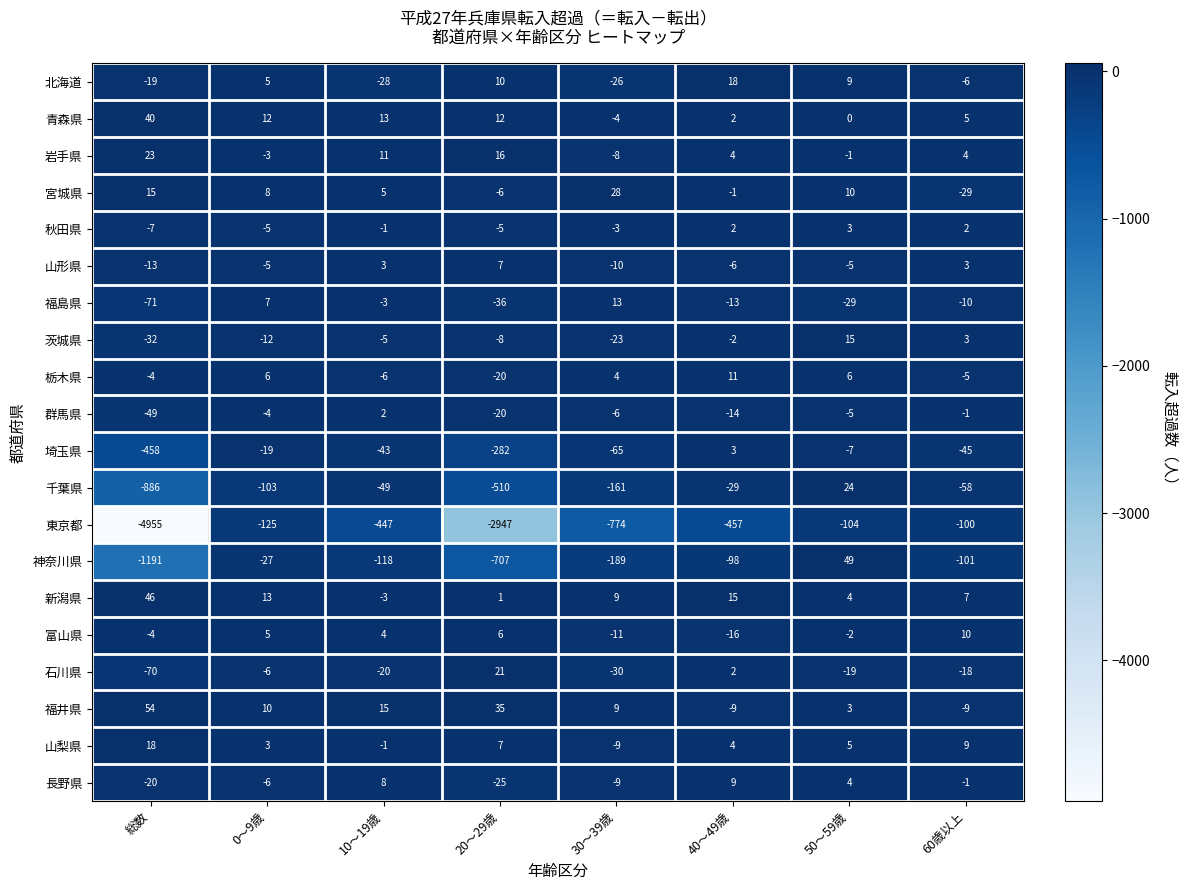

What is the maximum value shown in the chart?

54